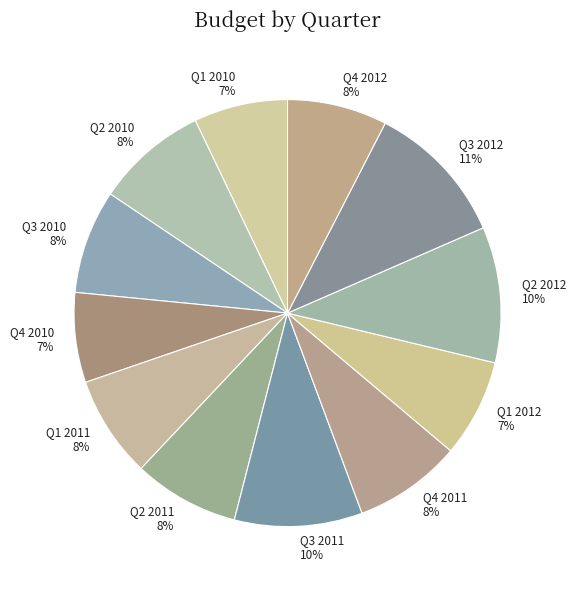

To the nearest percent, what is the difference between the Q2 2011 and Q3 2012 slice percentages?

3%